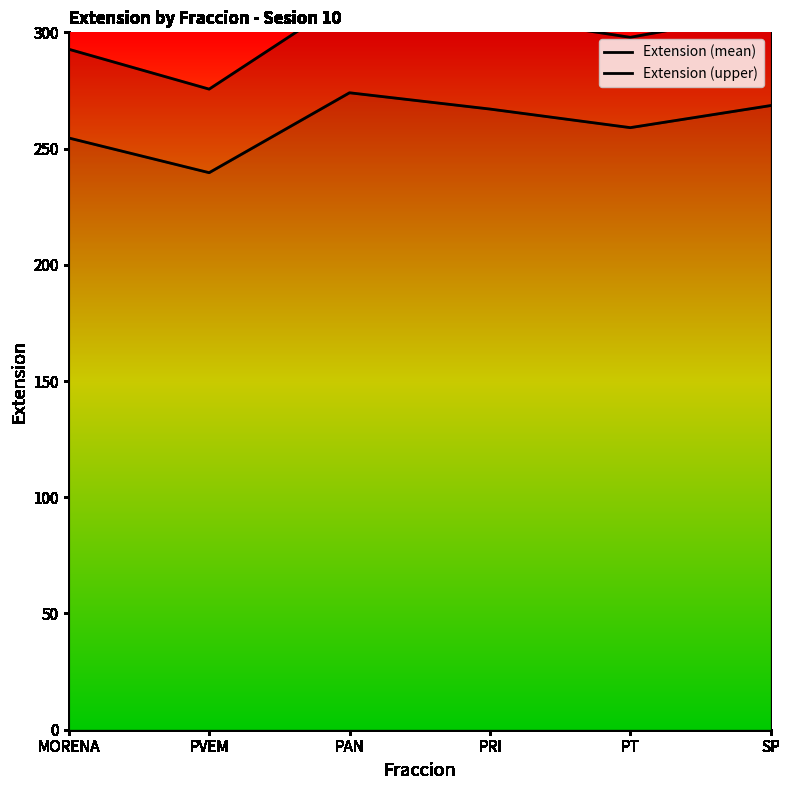

What is the average value of the Extension (mean) series?

260.4